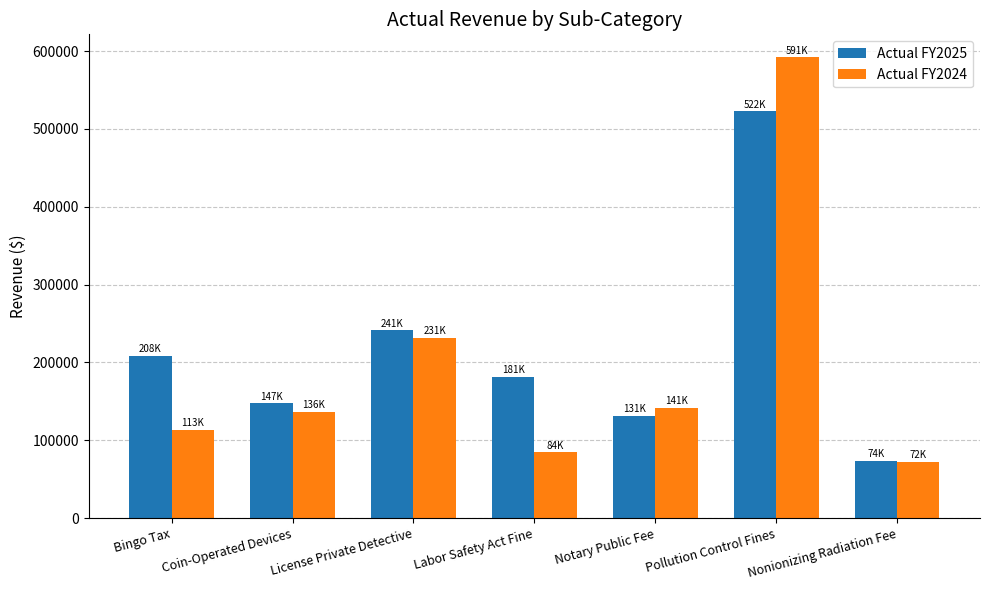

What is the minimum value shown in the chart?

72728.8